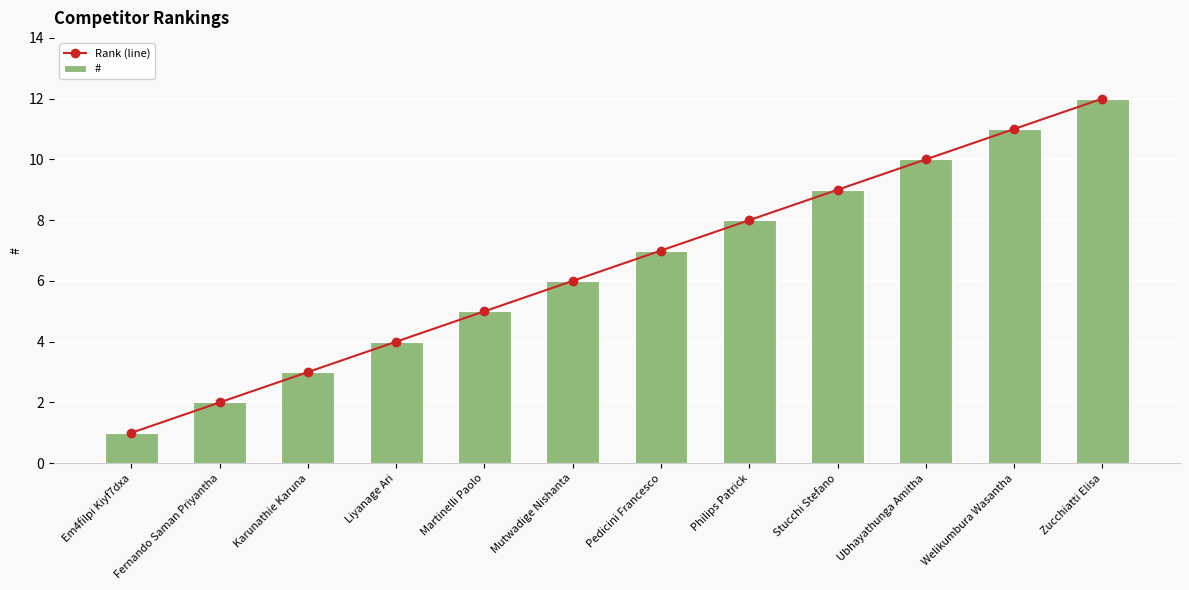

What are all the series names shown in the legend?

Rank (line), #